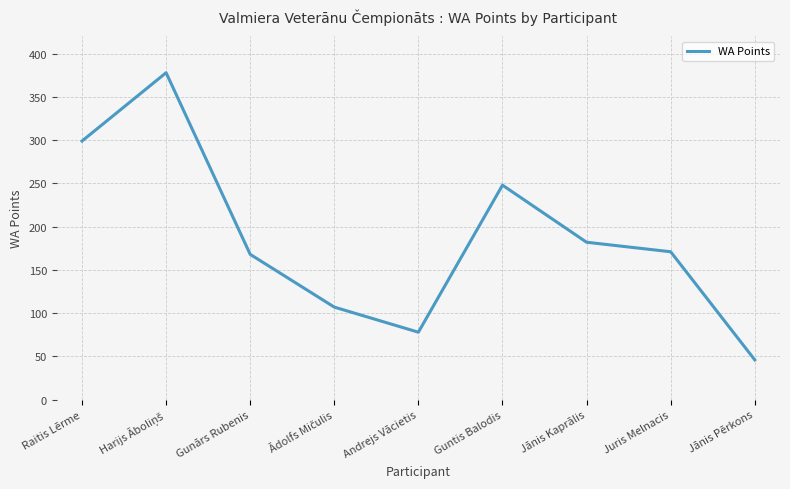

Approximately how many times larger is the value at Juris Melnacis compared to Jānis Kaprālis?

0.9